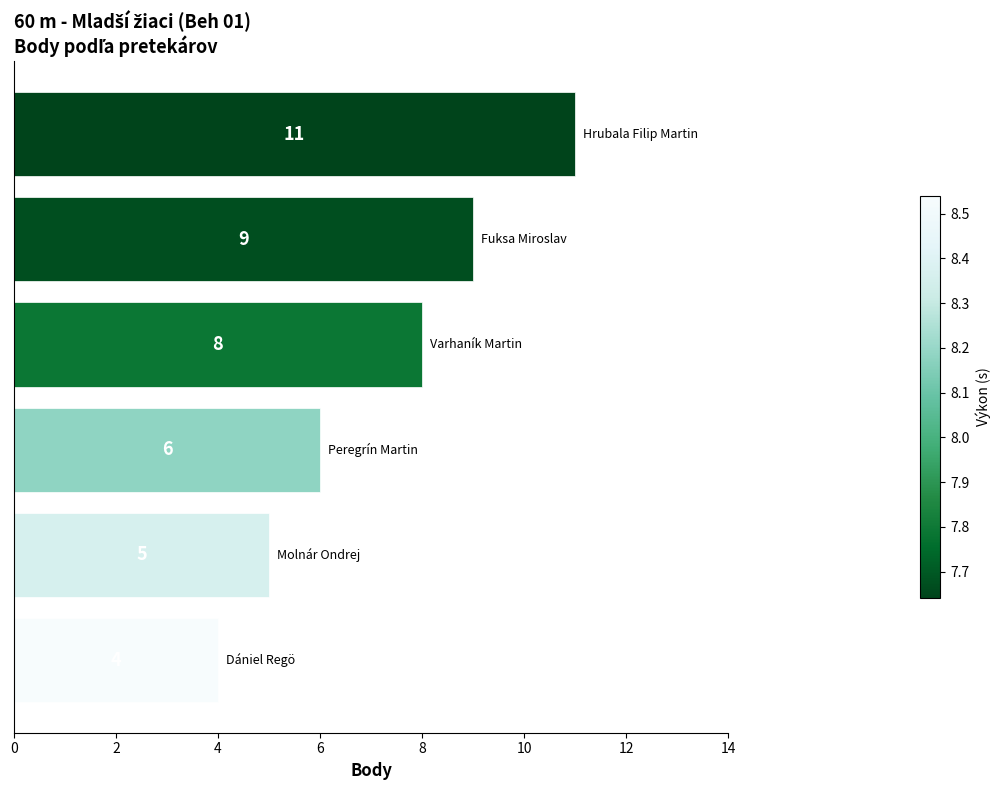

How many distinct data groups are displayed?

1